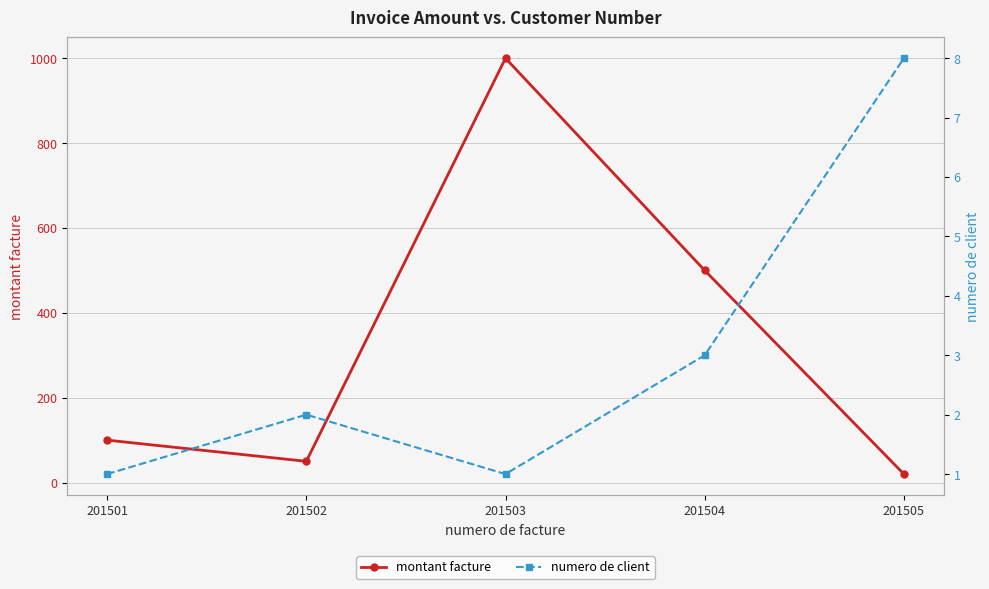

What is the value of the numero de client point at the 1st from the left?

1